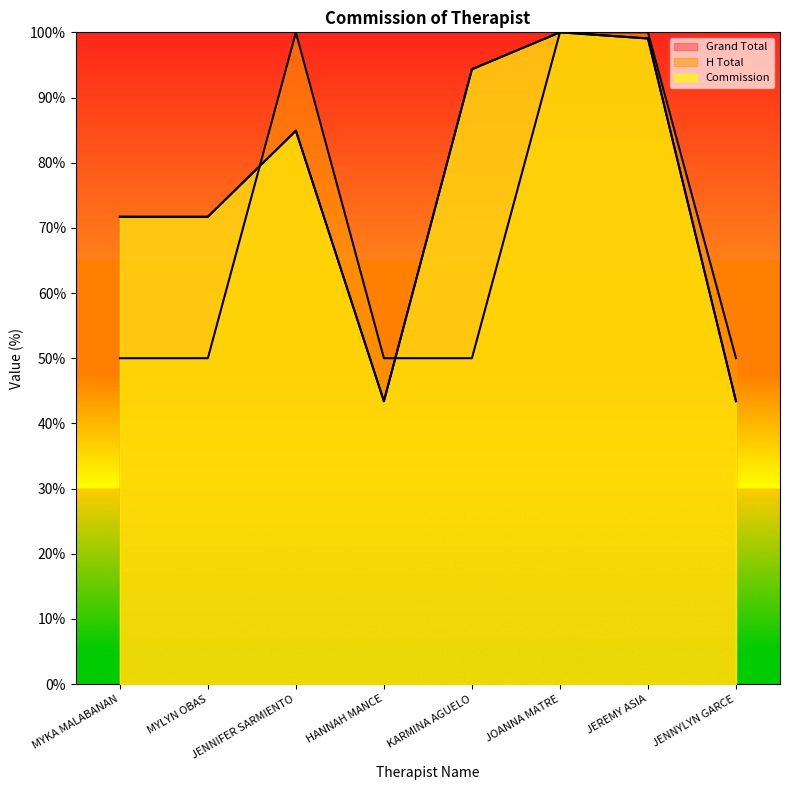

Is it true that H Total equals 170.9 at JEREMY ASIA?

False